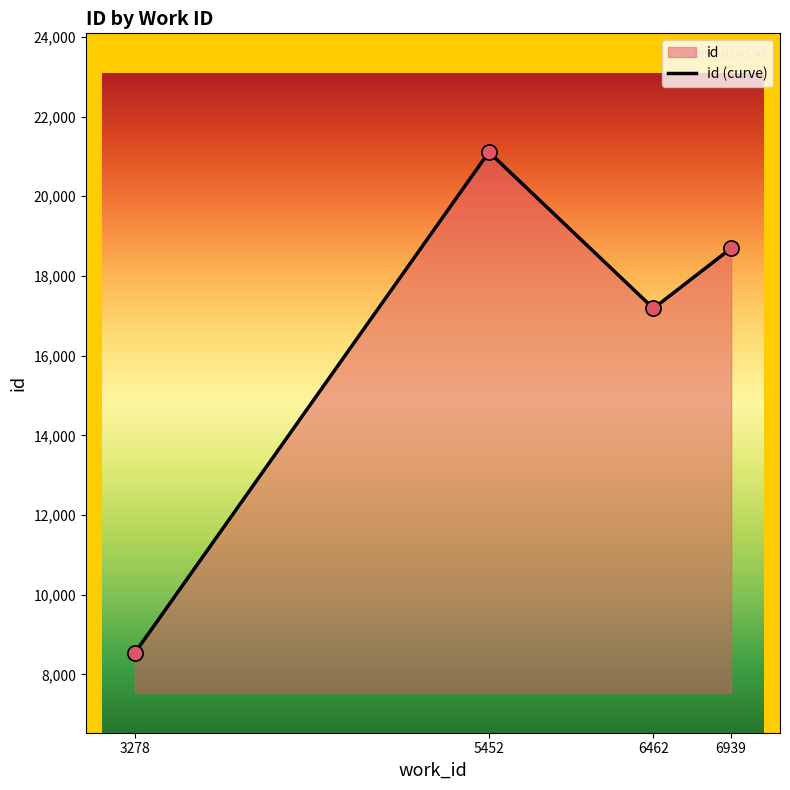

What is the change in value from 6462 to 5452?

+3924